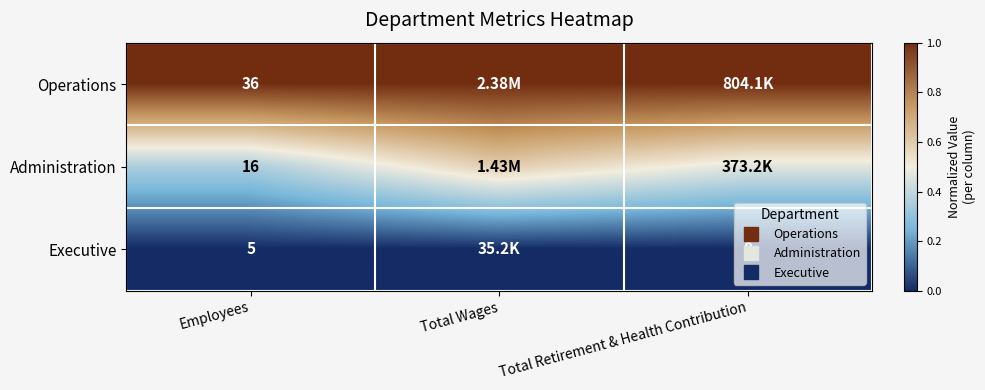

What is the total value across all series at Total Retirement & Health Contribution?

1.5